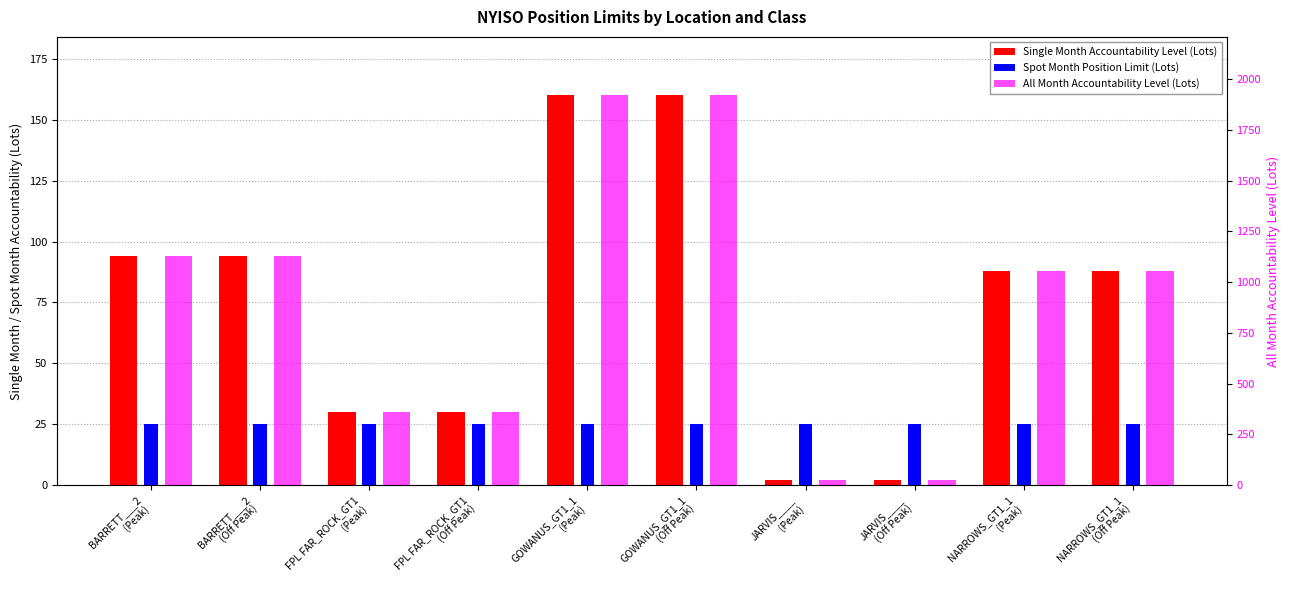

Which category has the lowest value across all series?

JARVIS____
(Peak)